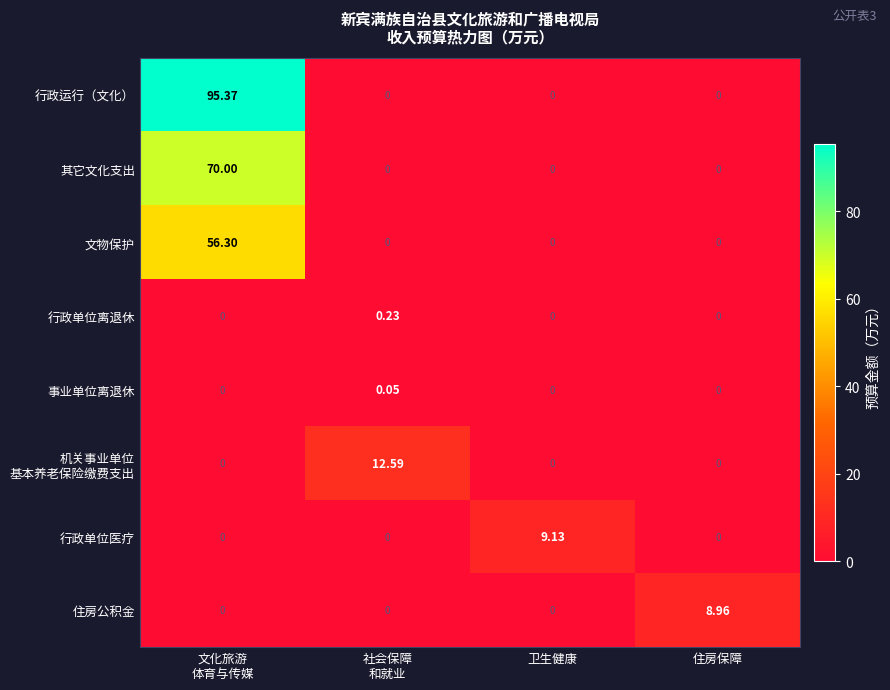

Which series has the largest total across all categories?

行政运行（文化）